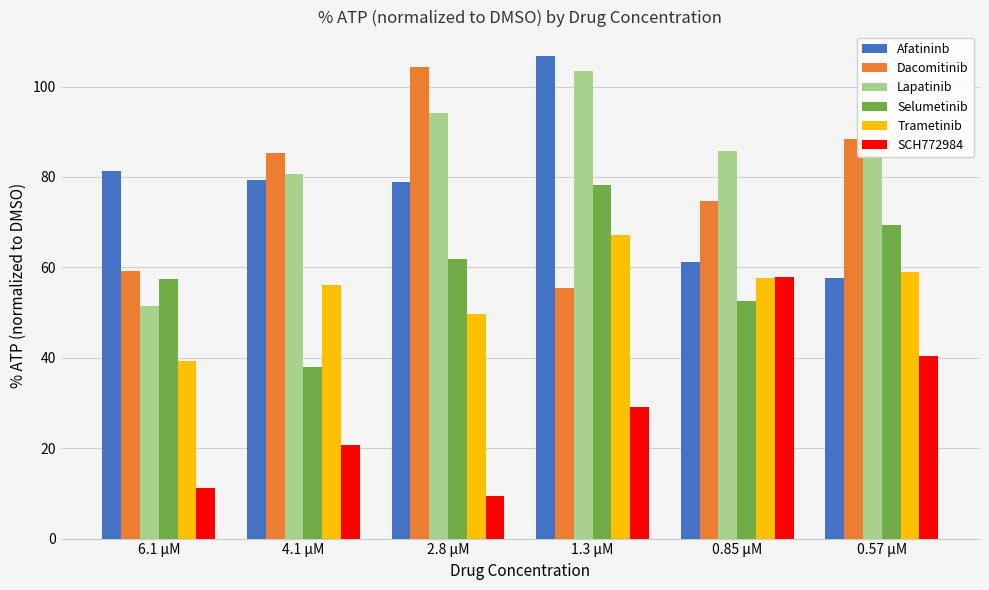

Is it true that Lapatinib equals 103.3 at 1.3 µM?

True